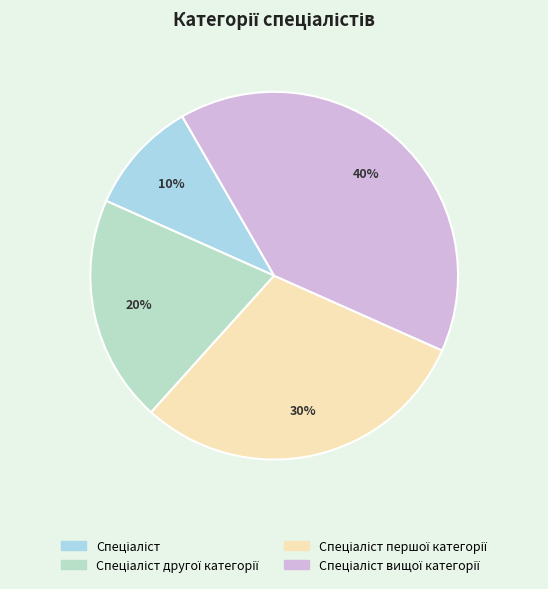

How many slices are in this pie chart?

4